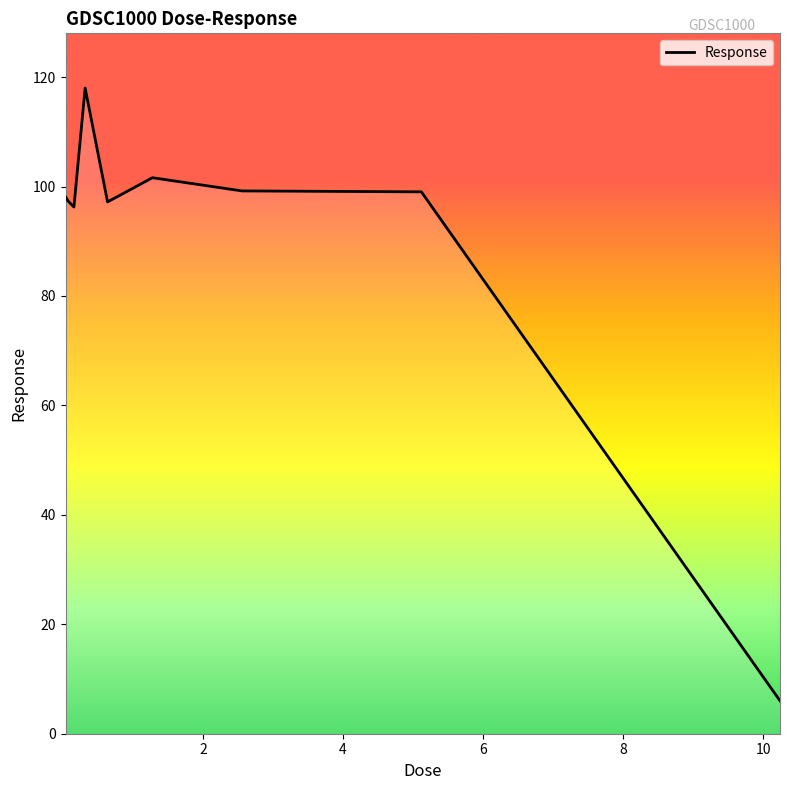

How many data points are less than 98?

4